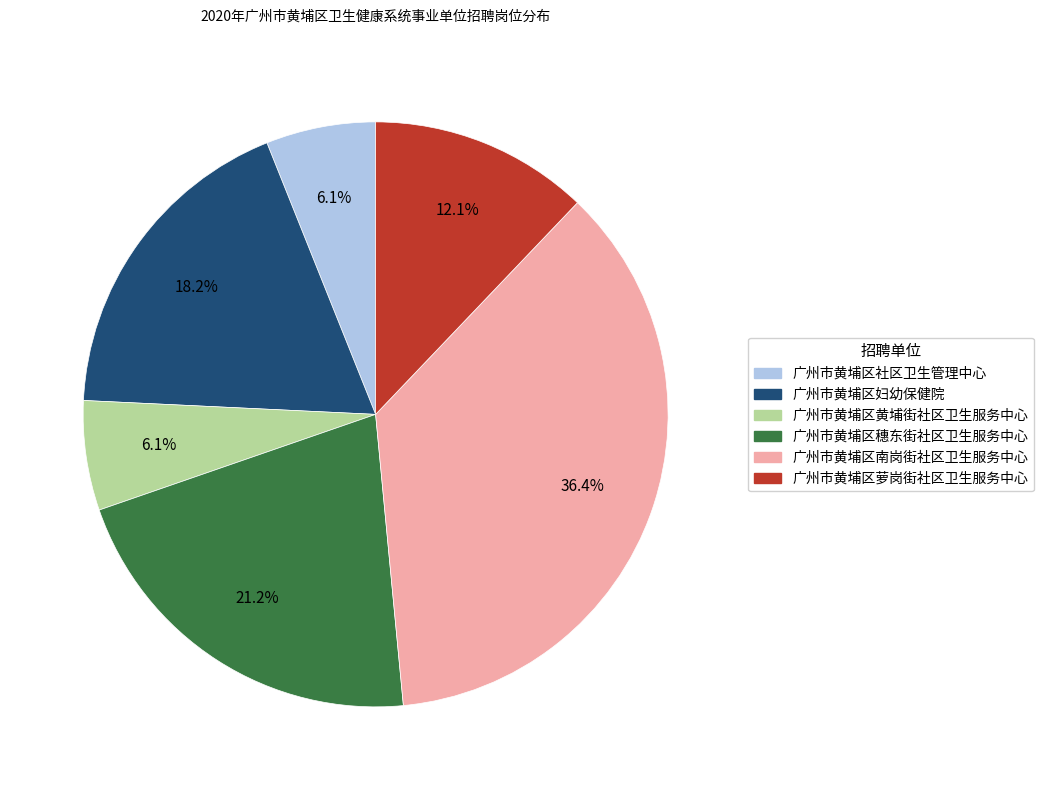

To the nearest percent, what is the combined percentage of 广州市黄埔区妇幼保健院 and 广州市黄埔区黄埔街社区卫生服务中心?

24%